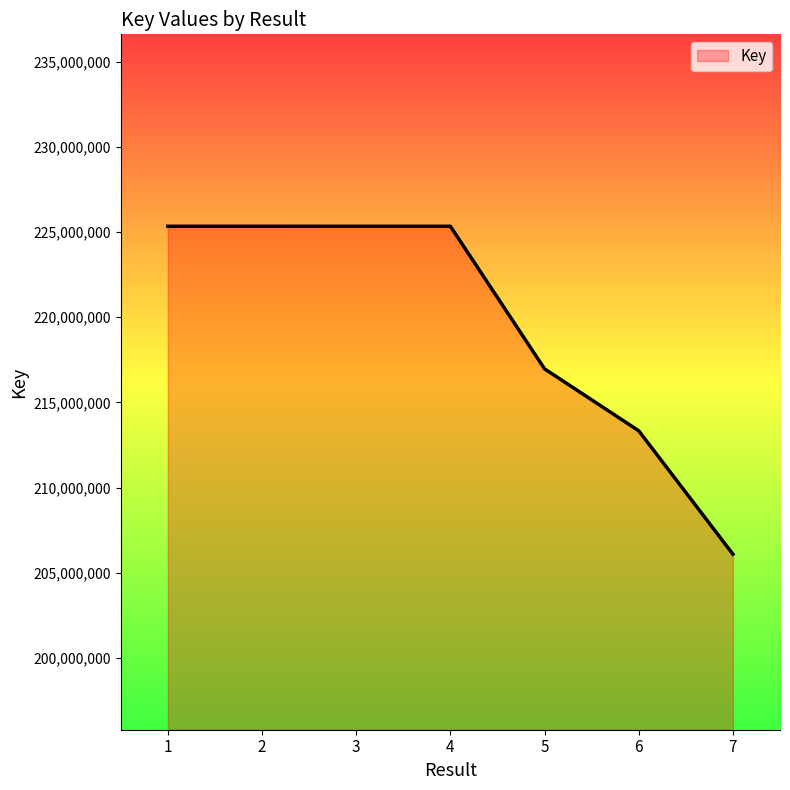

What is the difference between the values at 4 and 2?

1138